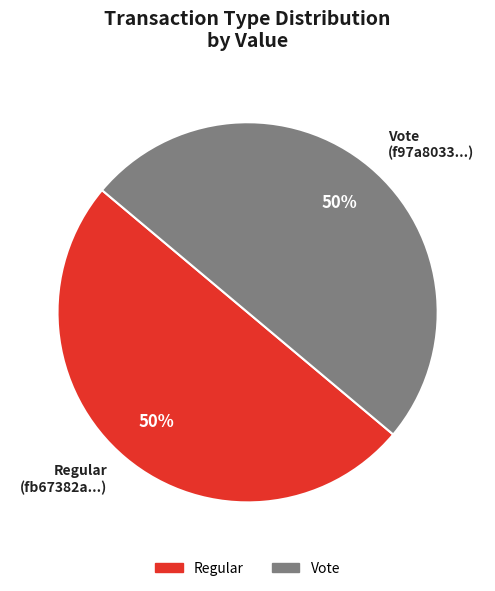

To the nearest percent, what is the combined percentage of Regular and Vote?

100%